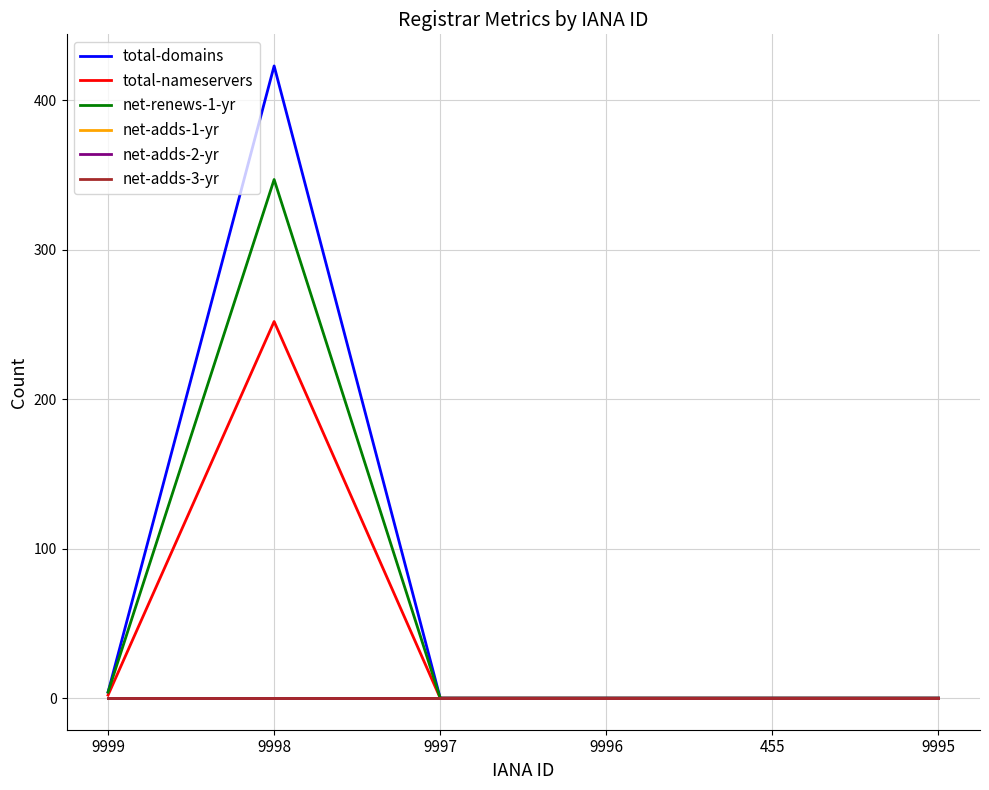

Is this an area chart (filled region under the line)?

No